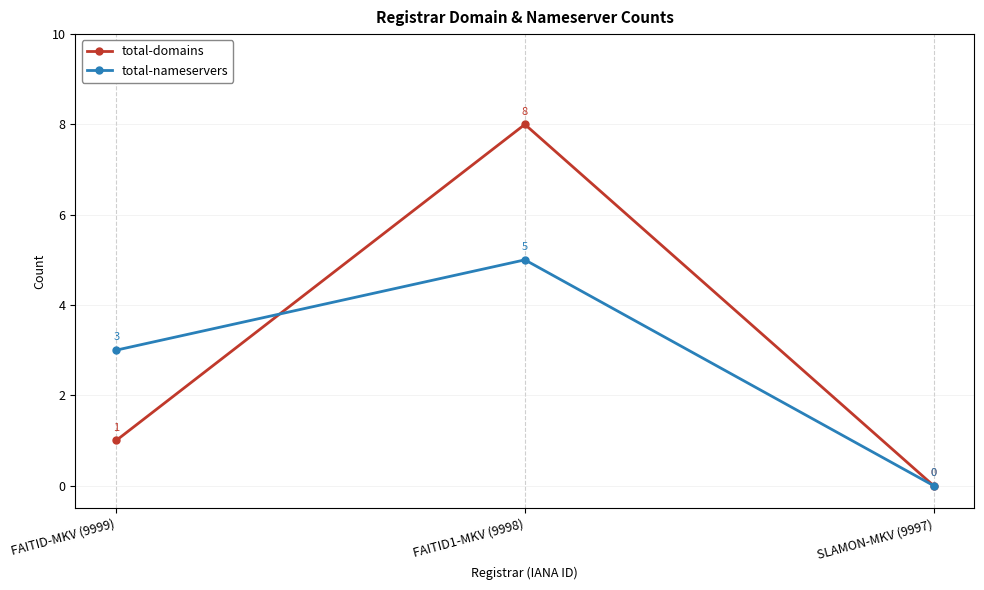

True or false: total-nameservers has a value of 3 at FAITID-MKV (9999).

True